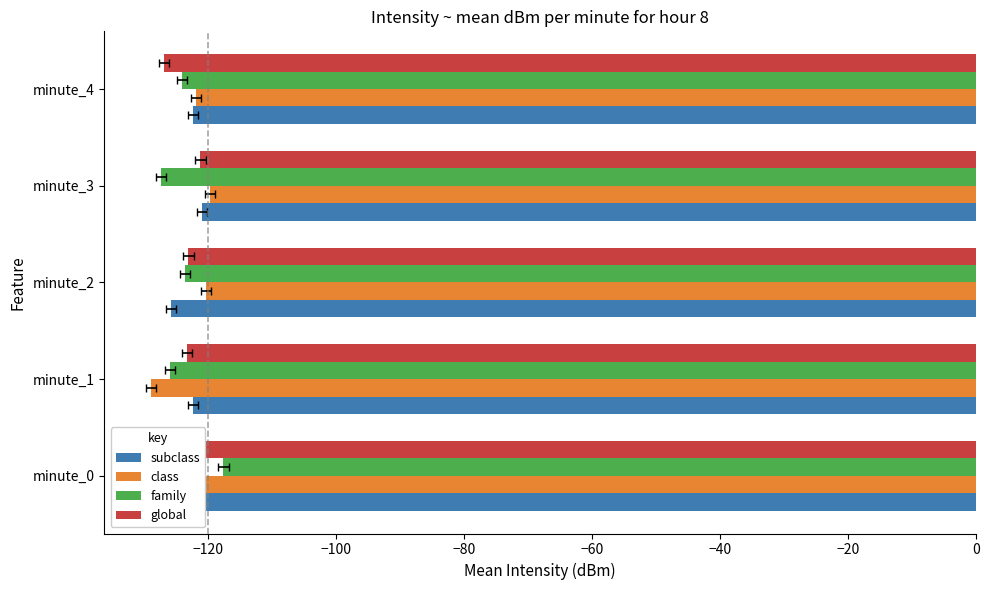

What value does the global series have at minute_2?

-123.1